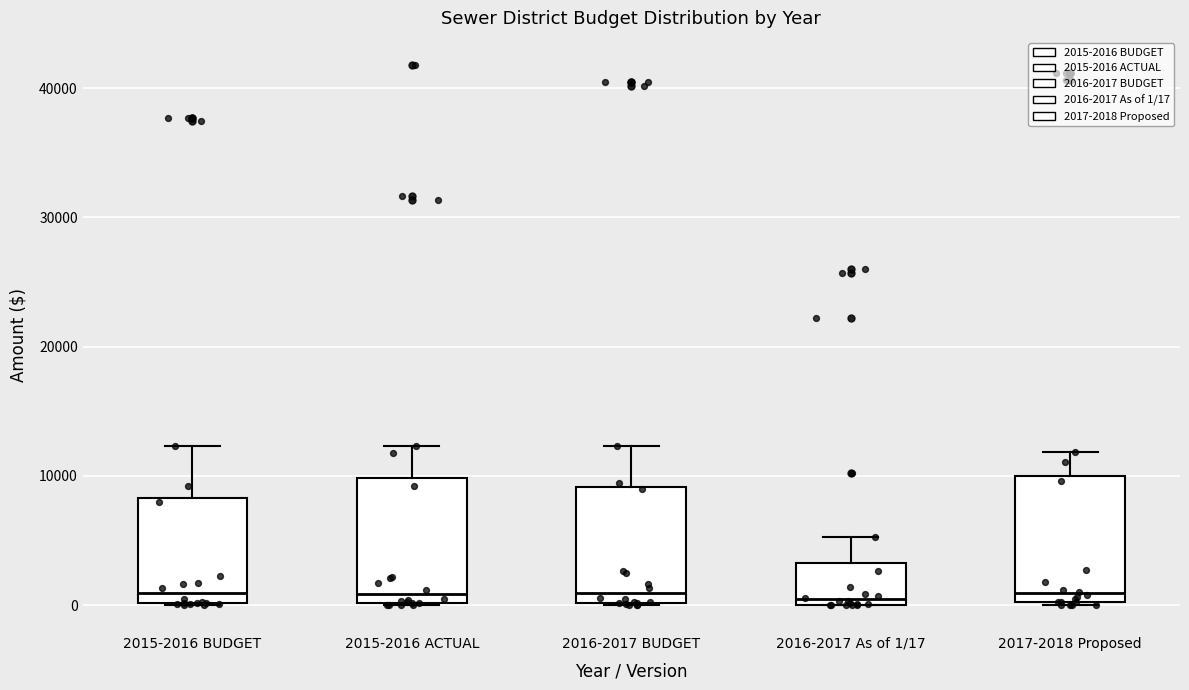

Where is the lower edge of the box for 2015-2016 ACTUAL on the y-axis? The values are not printed on the chart, so give them approximately, as read against the axis.

0